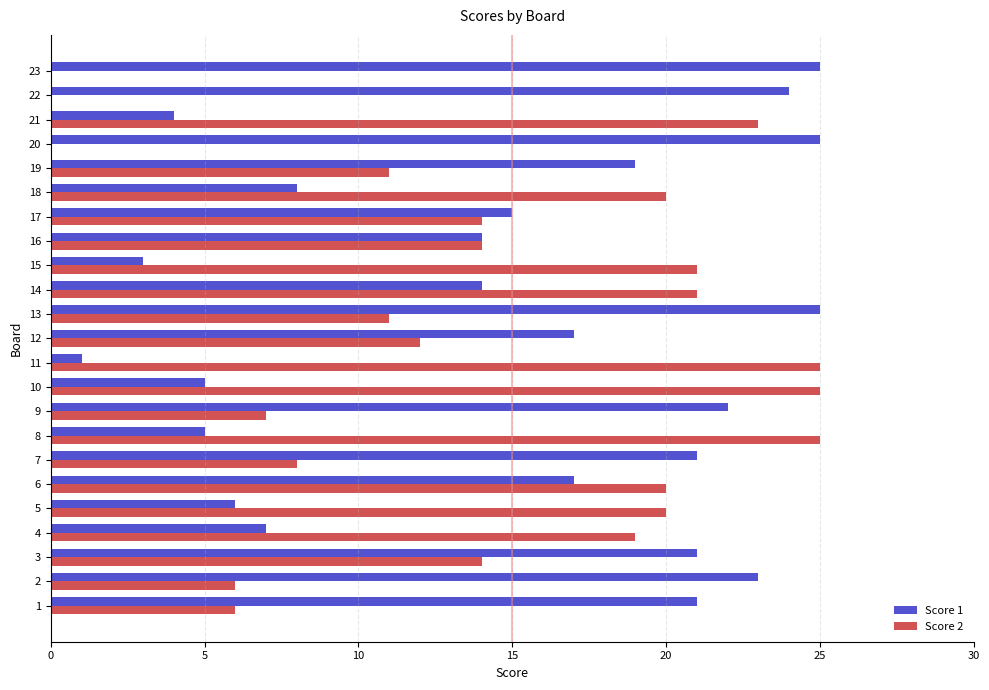

Which series changed the most between 10 and 21?

Score 2